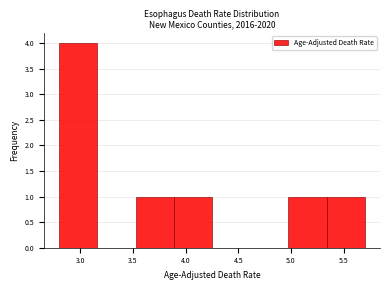

Reading left to right, transcribe this chart: for each bar, give the range it covers on the x-axis and its height. Neither the bar edges nor the heights are printed on the chart, so give them approximately, as read against the axes.

2.80 to 3.15: 4
3.15 to 3.55: 0
3.55 to 3.90: 1
3.90 to 4.25: 1
4.25 to 4.60: 0
4.60 to 5.00: 0
5.00 to 5.35: 1
5.35 to 5.70: 1